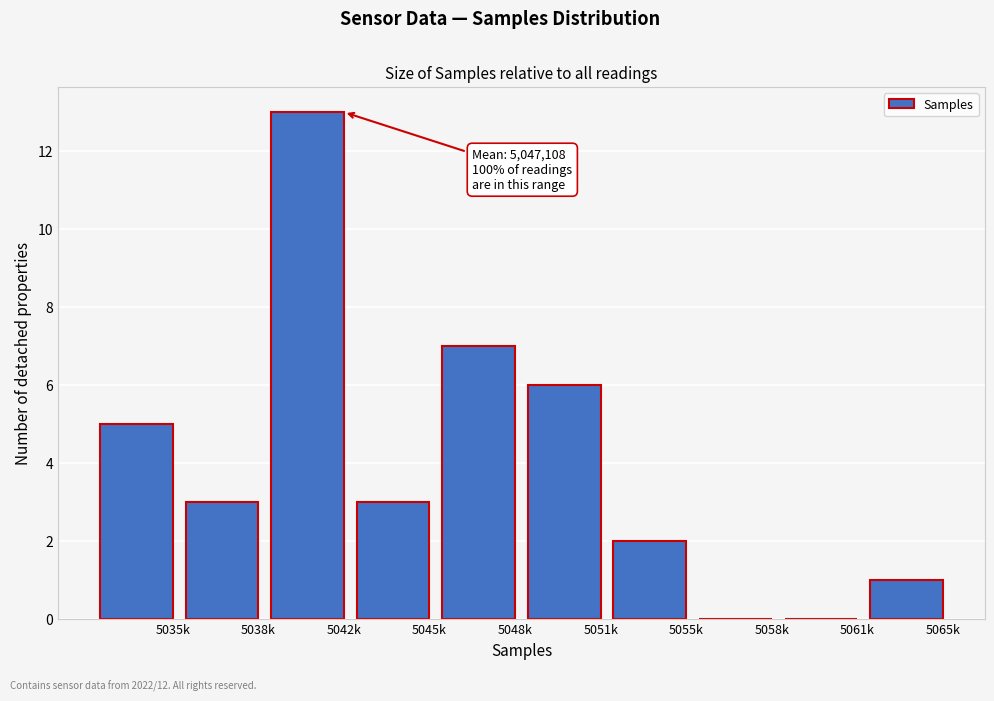

Reading right to left, list all the values displayed in this chart.

5065k=1	5061k=0	5058k=0	5055k=2	5051k=6	5048k=7	5045k=3	5042k=13	5038k=3	5035k=5